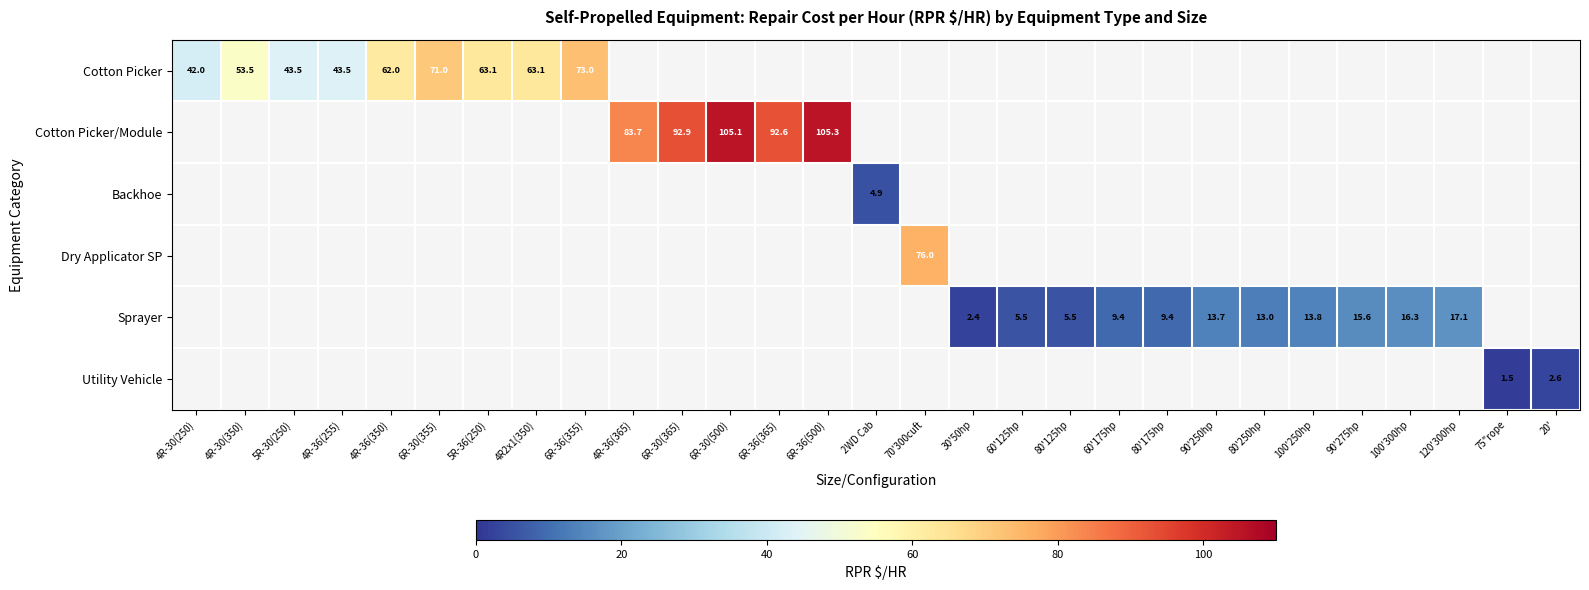

Which series has the largest range (max minus min)?

Cotton Picker